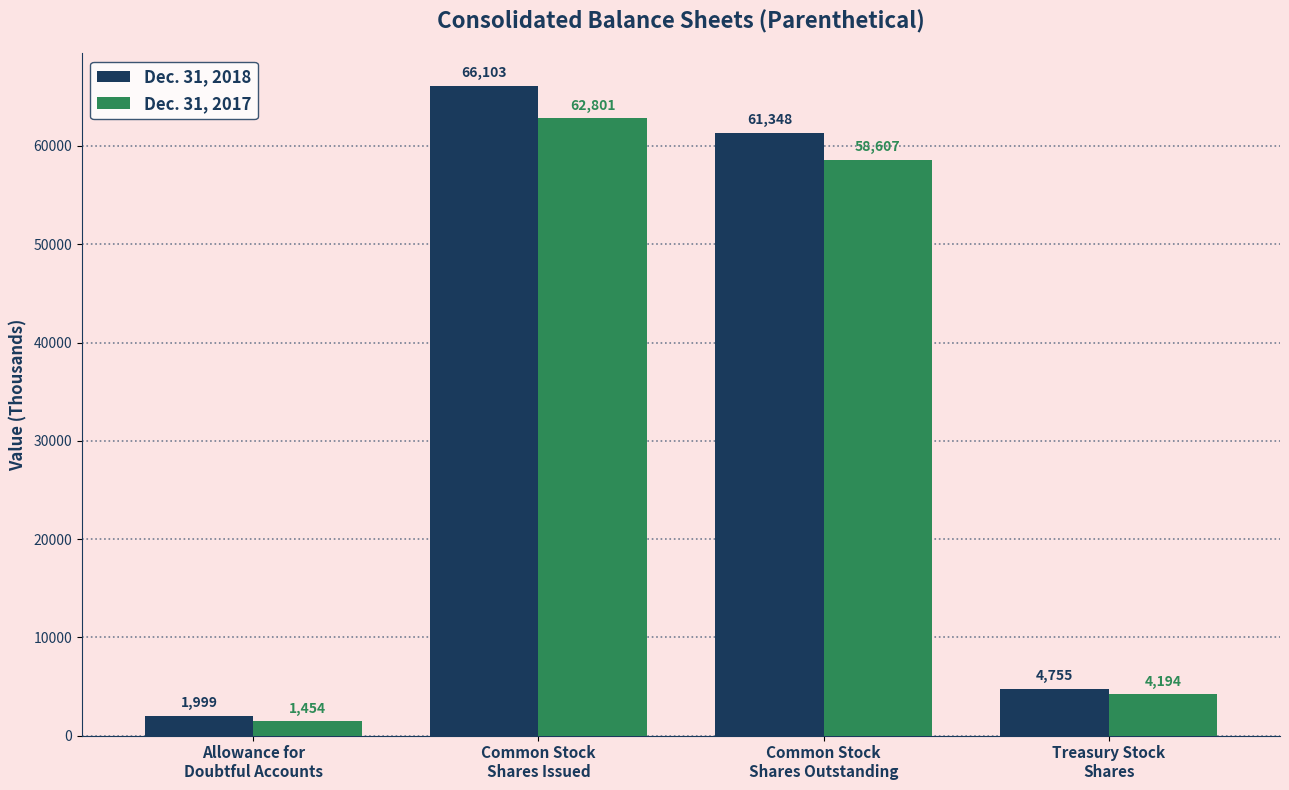

What position from the left is Treasury Stock
Shares?

4